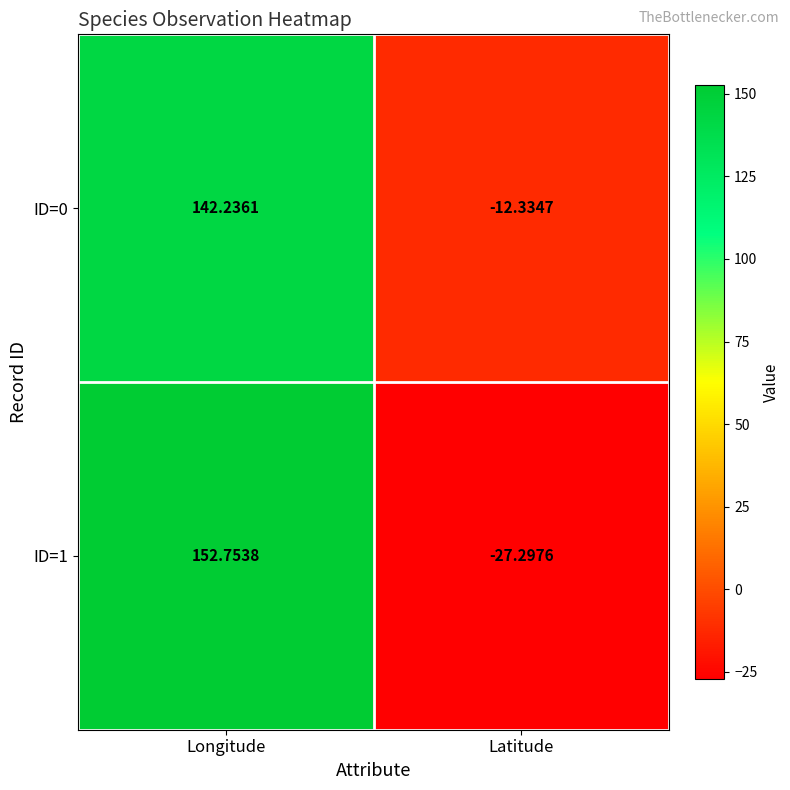

How many data points in ID=0 are less than 142?

1